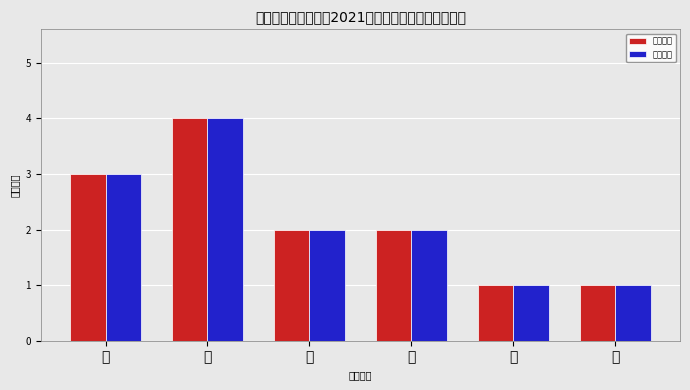

What is the average value of the 活动数量 series?

2